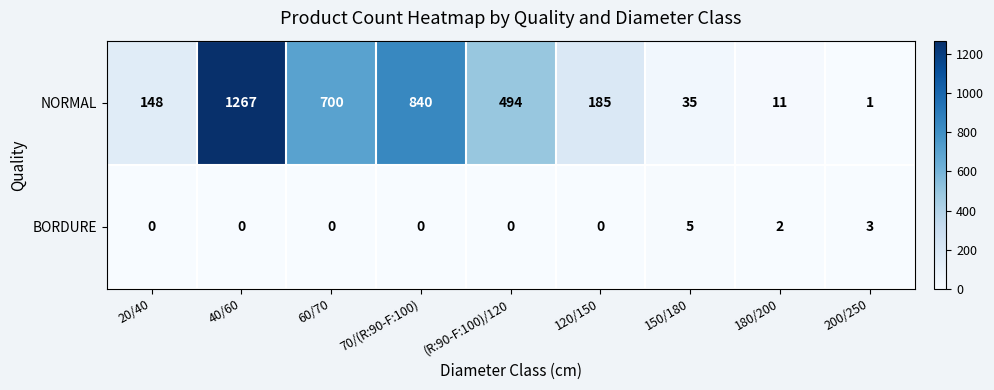

Reading left to right, list all the values displayed in this chart.

NORMAL: 20/40=148	40/60=1267	60/70=700	70/(R:90-F:100)=840	(R:90-F:100)/120=494	120/150=185	150/180=35	180/200=11	200/250=1
BORDURE: 20/40=0	40/60=0	60/70=0	70/(R:90-F:100)=0	(R:90-F:100)/120=0	120/150=0	150/180=5	180/200=2	200/250=3